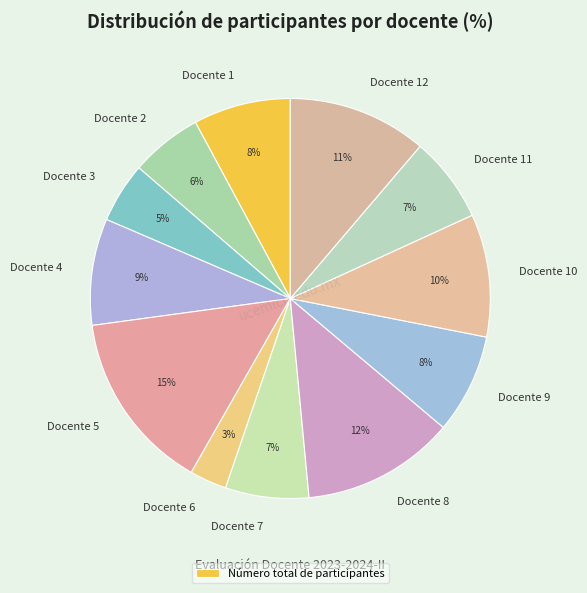

Rank the categories by value from lowest to highest.

Docente 6, Docente 3, Docente 2, Docente 7, Docente 11, Docente 1, Docente 9, Docente 4, Docente 10, Docente 12, Docente 8, Docente 5